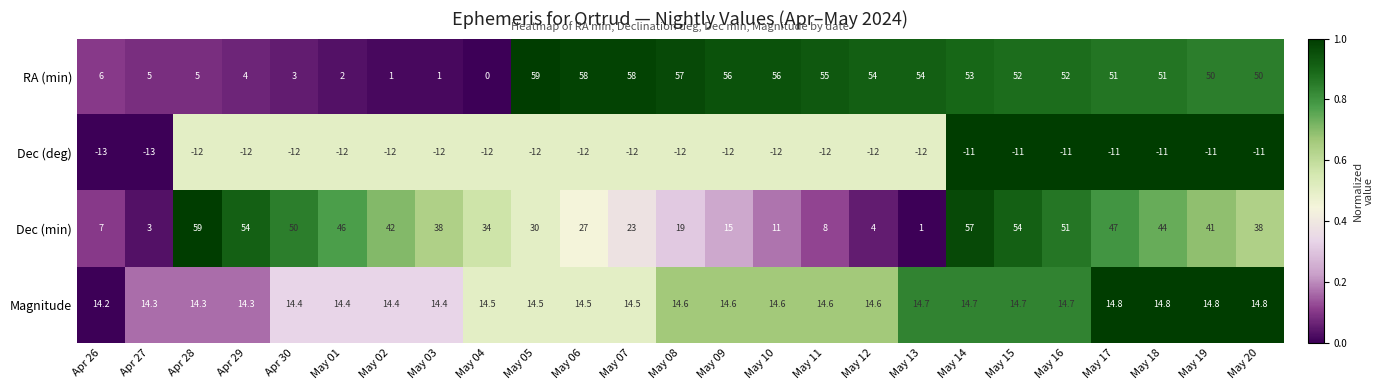

What is the sum of all RA (min) values?

893.0